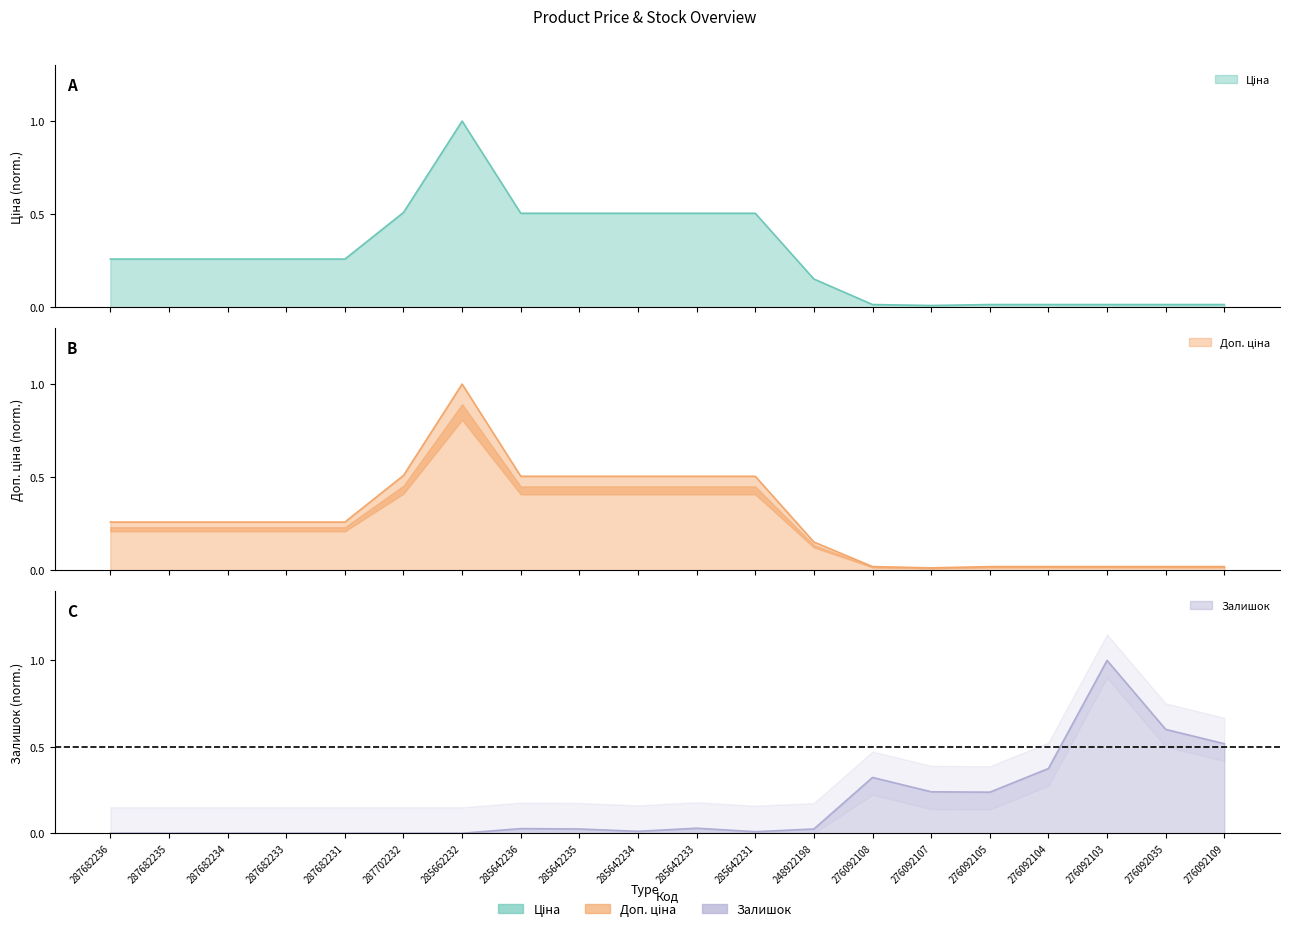

Is it true that Залишок equals 0.0 at 285662232?

True